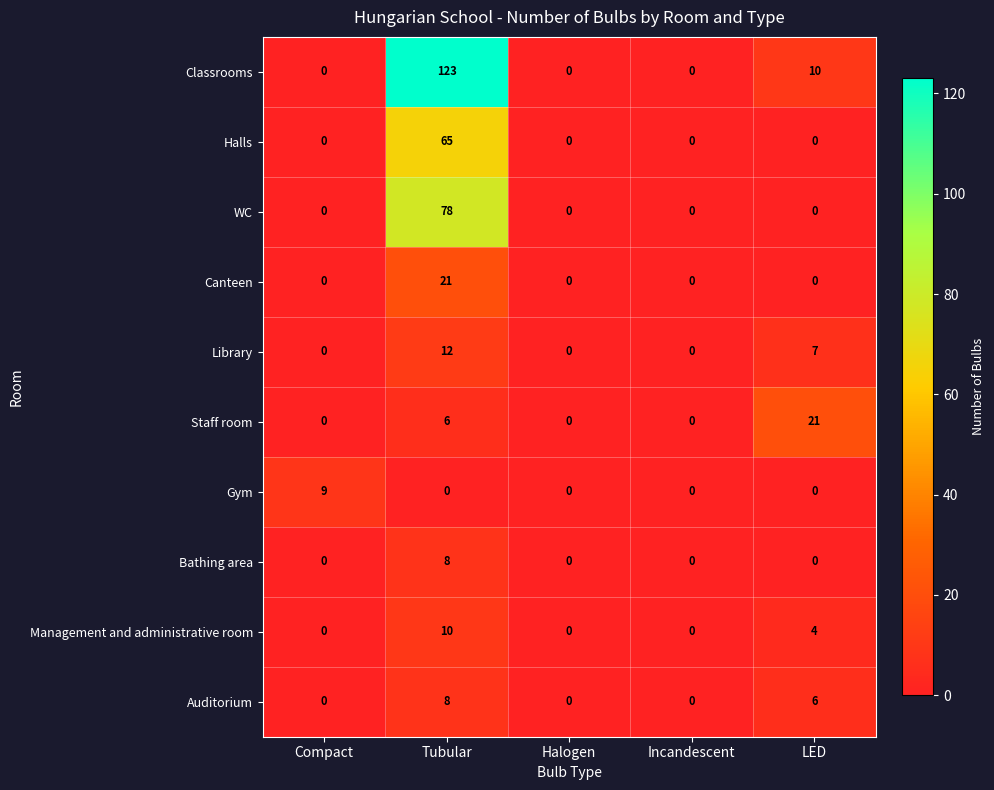

What is the sum of the Auditorium values at Compact and Tubular?

8